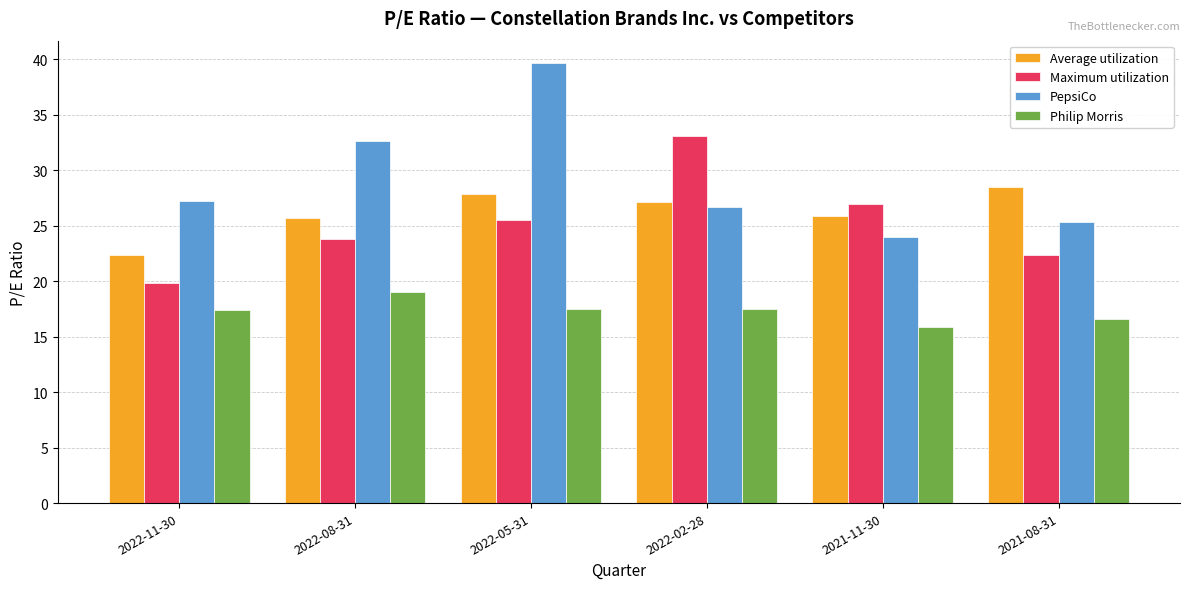

At which category does the chart reach its peak across all series?

2022-05-31